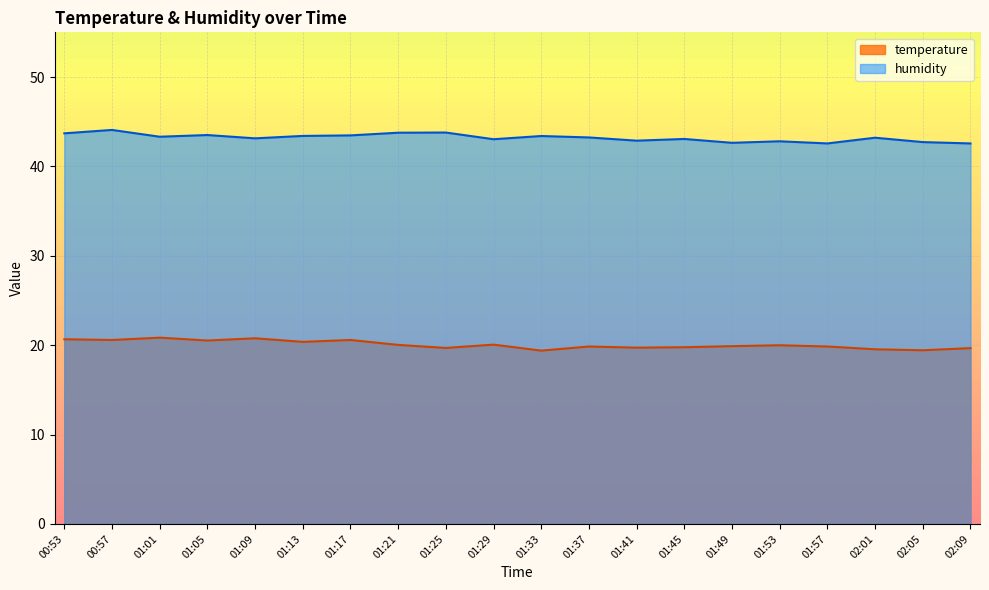

What position from the right is 01:57?

4